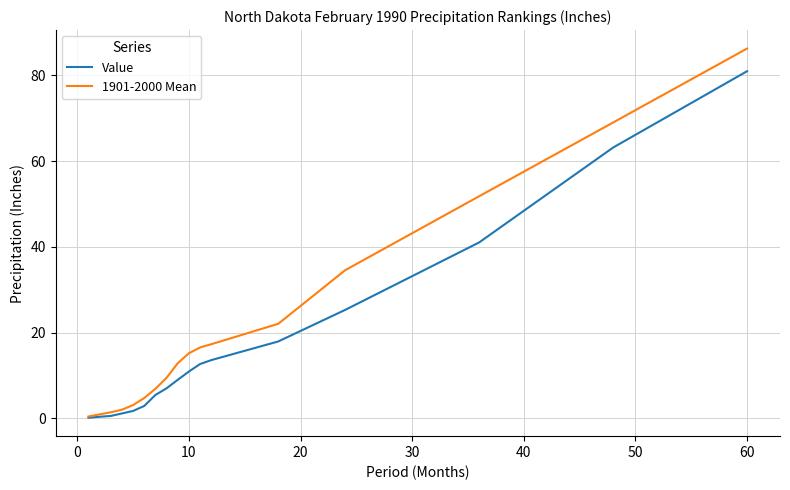

How many values in the 1901-2000 Mean series are below 12?

8